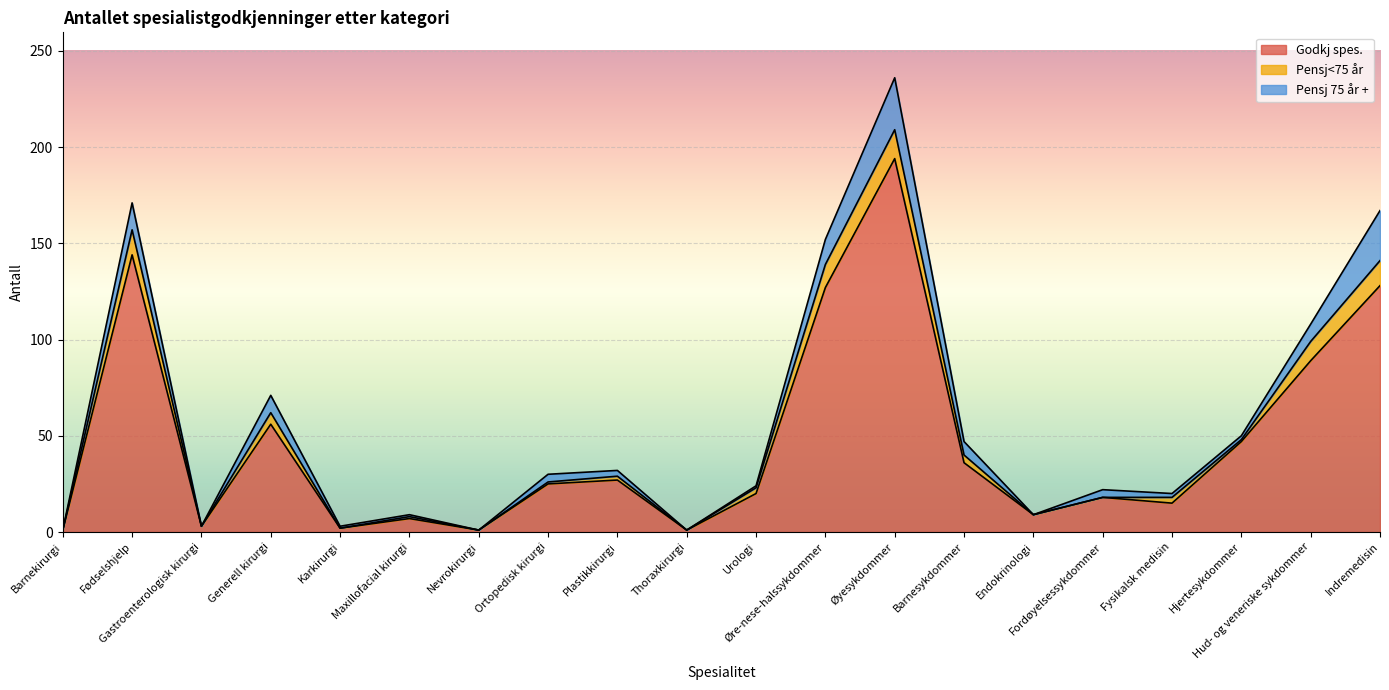

What is the difference between the Pensj 75 år + values at Gastroenterologisk kirurgi and Plastikkirurgi?

3